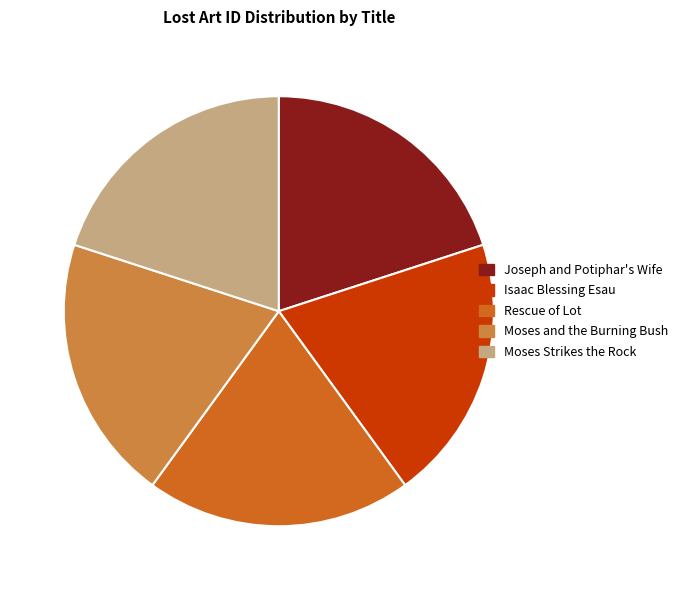

Do Moses Strikes the Rock and Moses and the Burning Bush together represent more than half of the pie?

No